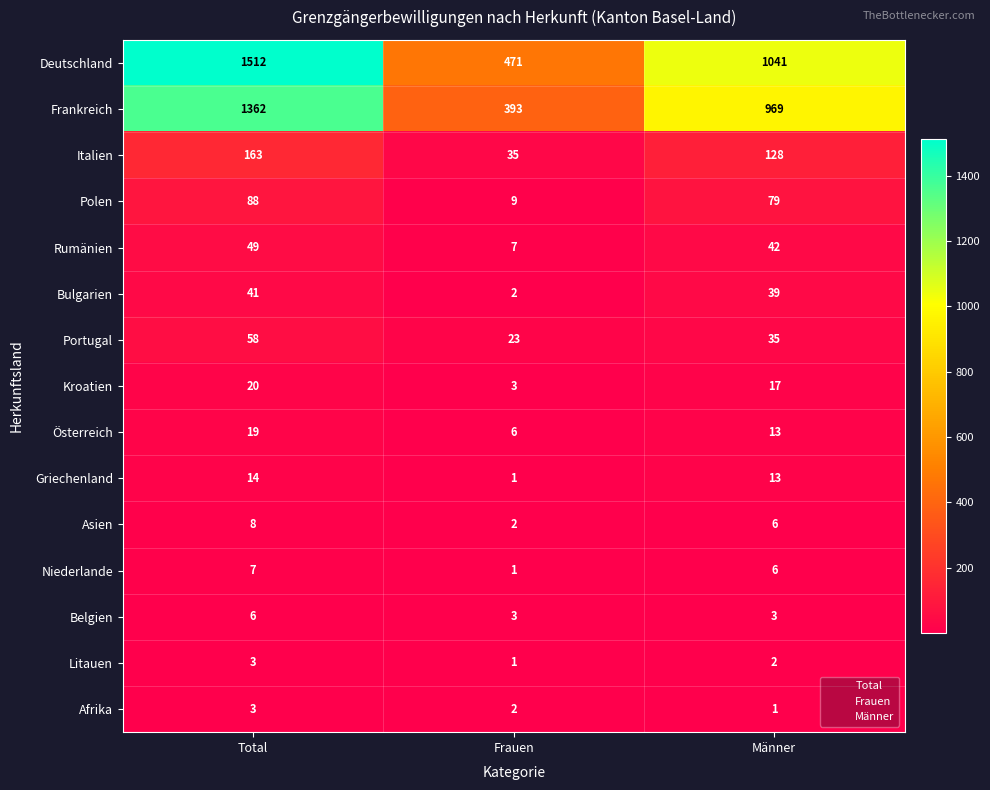

Where is Bulgarien nearest to the value 21?

Männer